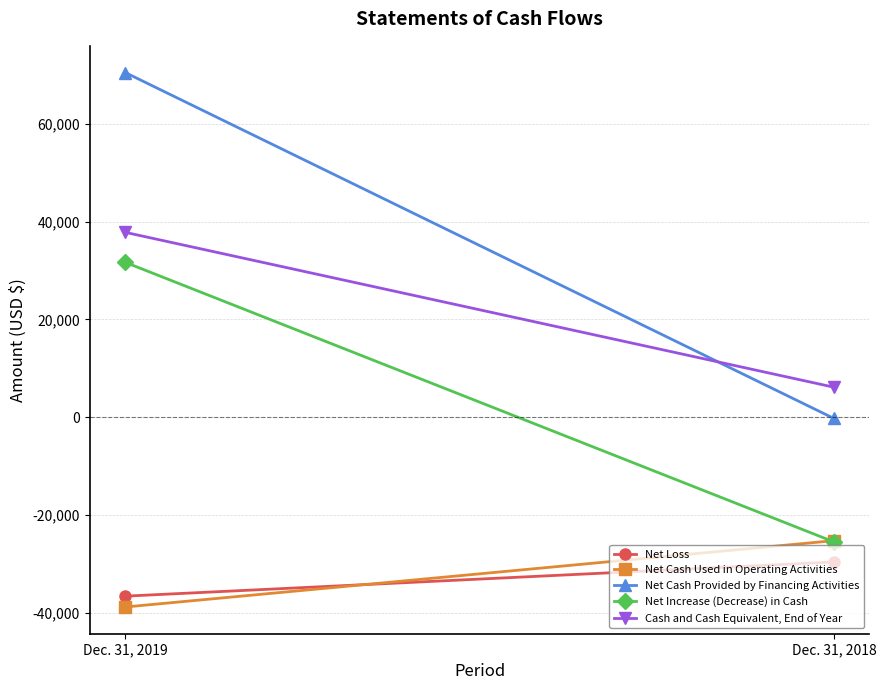

How many negative values does the Net Cash Provided by Financing Activities series have?

1